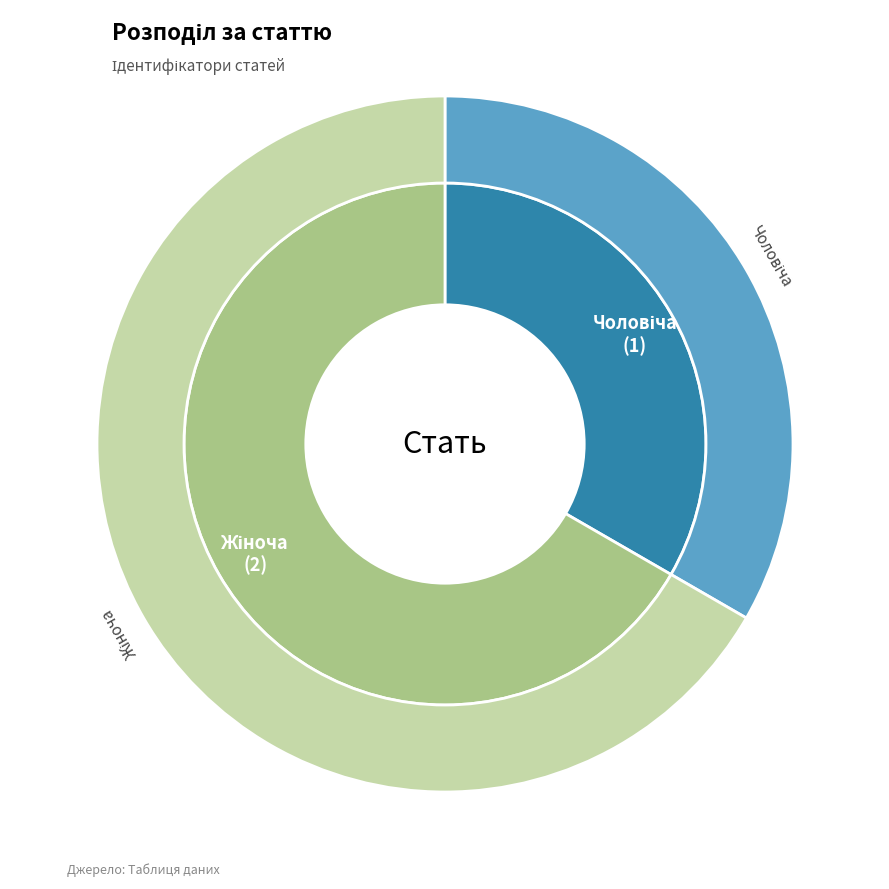

Does Жіноча account for over 50% of the chart?

Yes